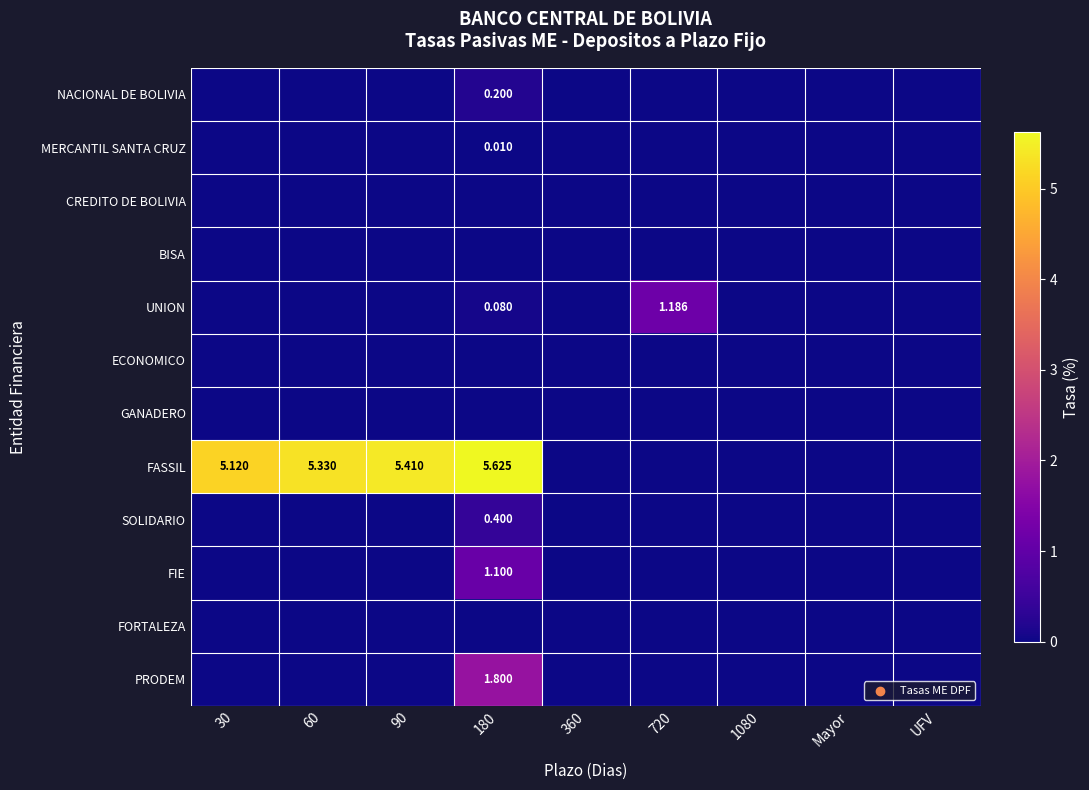

Which label corresponds to the smallest value in the chart?

30